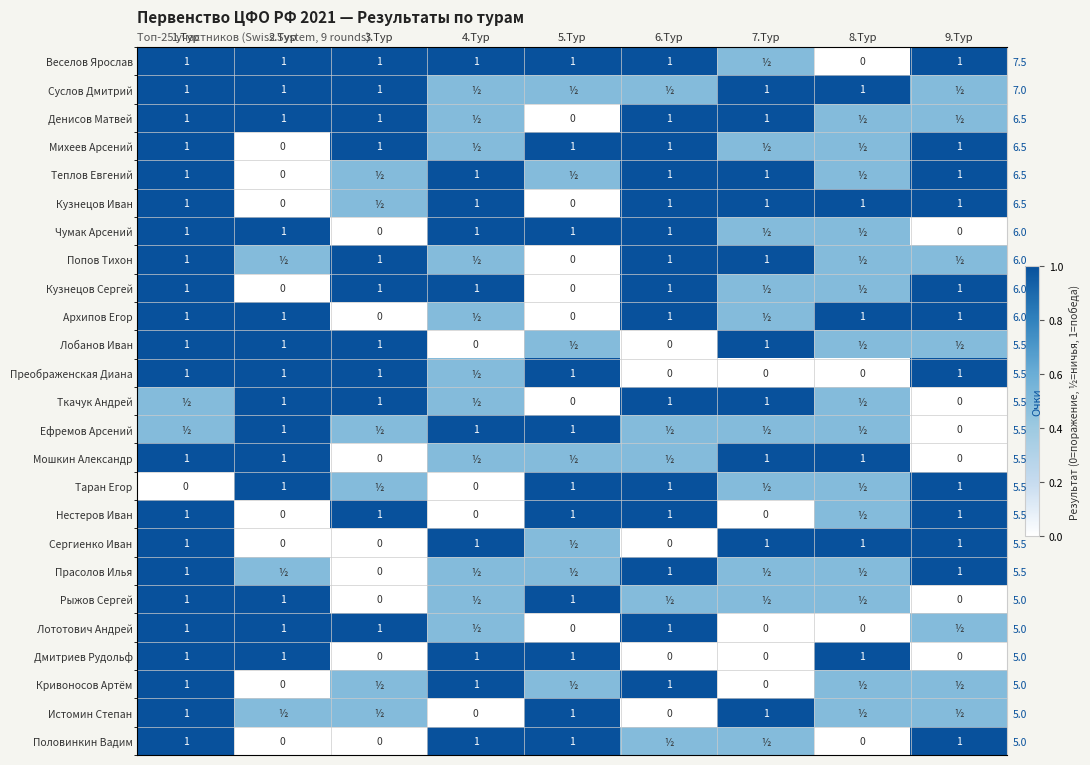

How many values in the Теплов Евгений series are below 1?

4